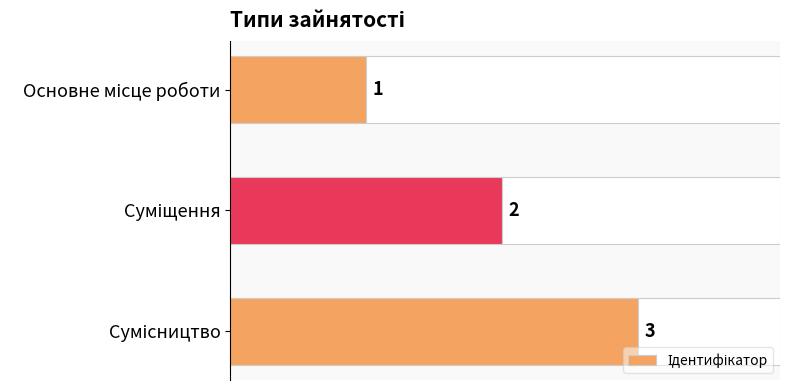

What is the greatest value displayed?

3